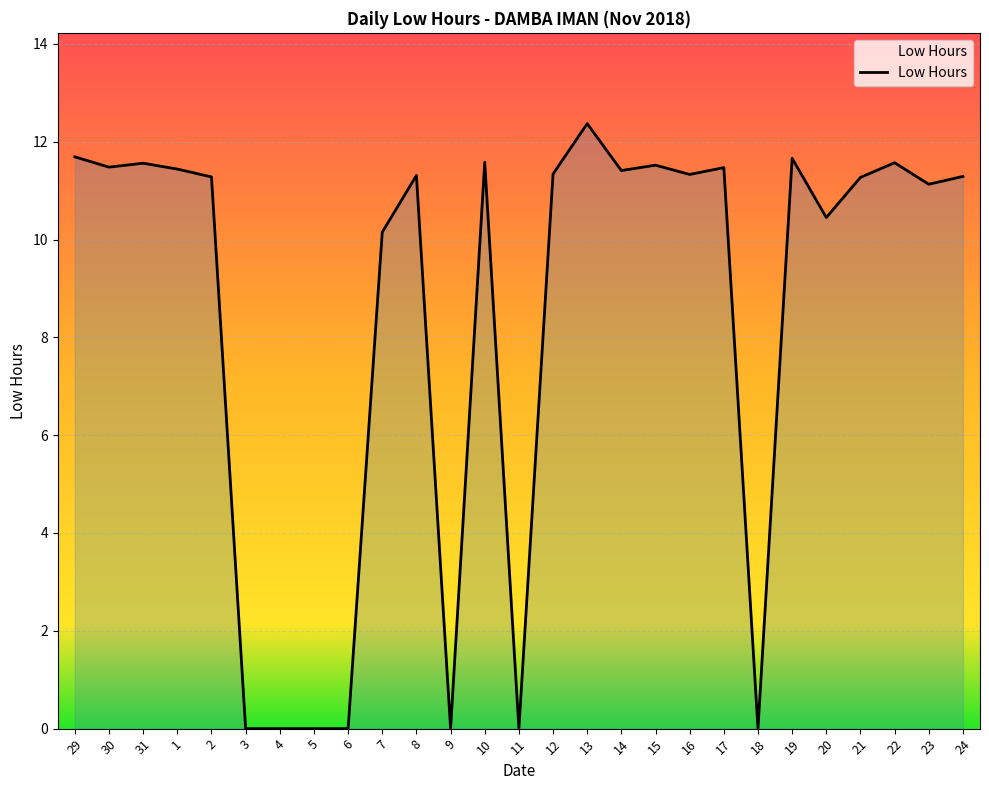

At which category does the chart reach its peak across all series?

13